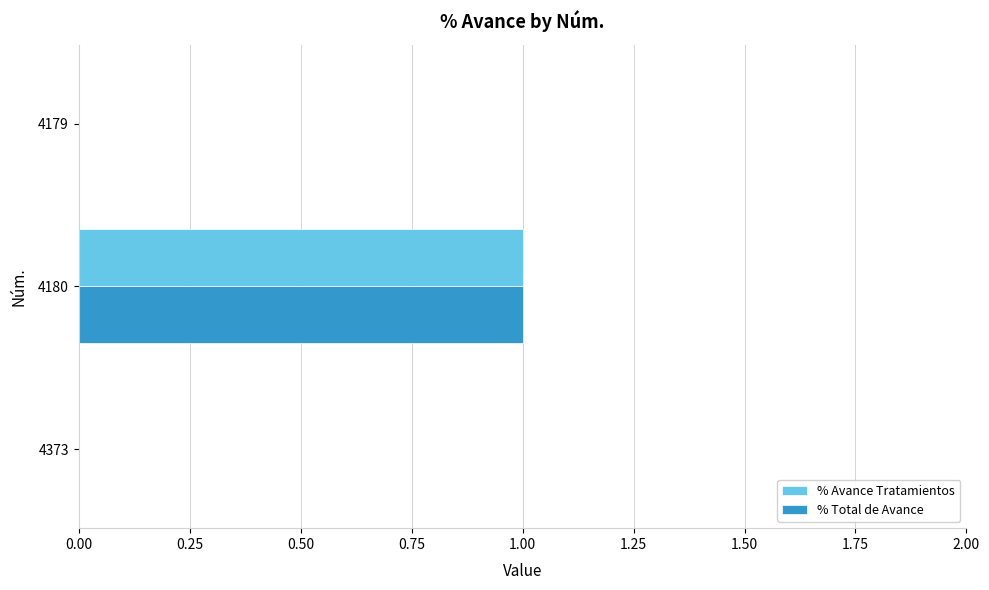

At which category is the sum across all series the highest?

4180